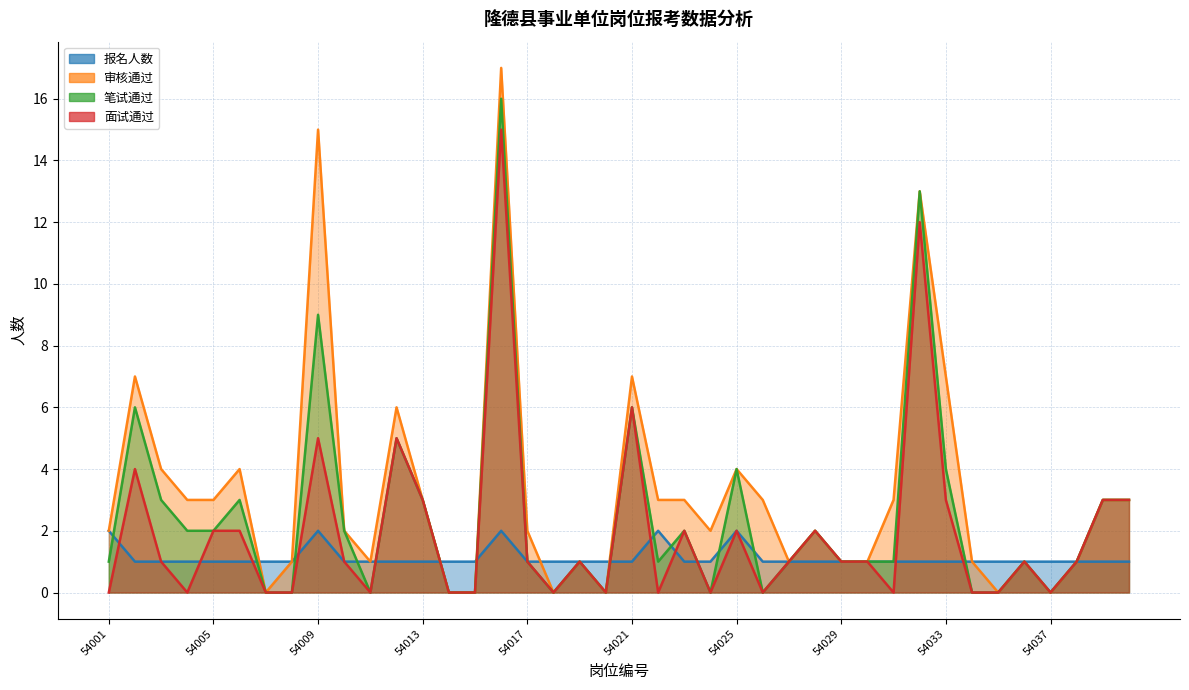

How many data points in 面试通过 are less than 1?

16